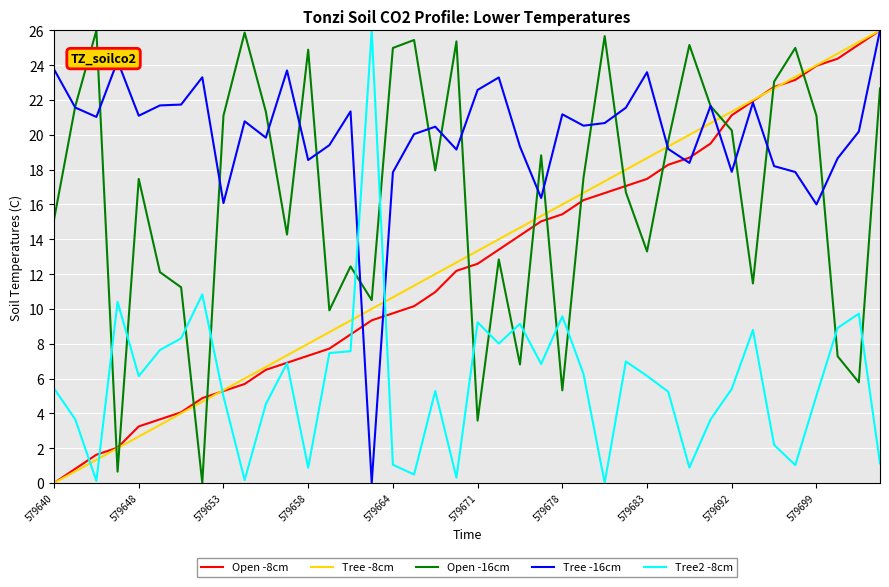

What is the highest value of the Open -8cm series?

26.0